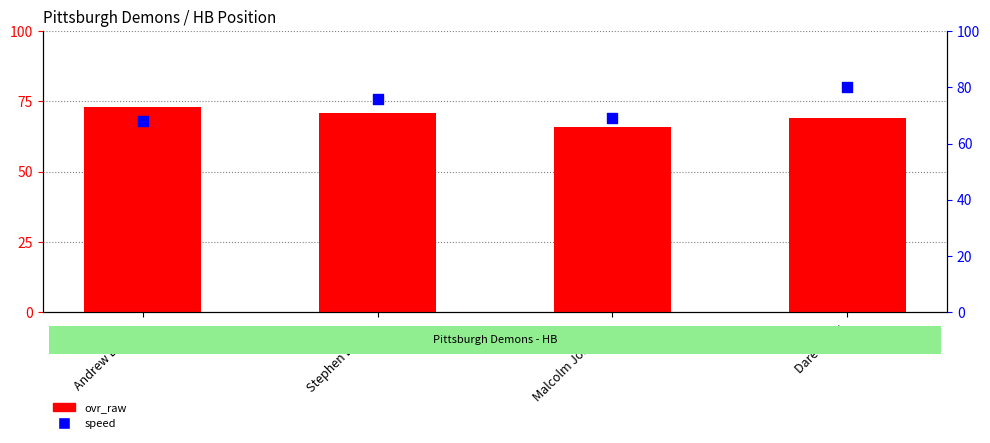

Is the value of speed at Stephen Brown greater than the value of ovr_raw at Andrew Barton?

Yes